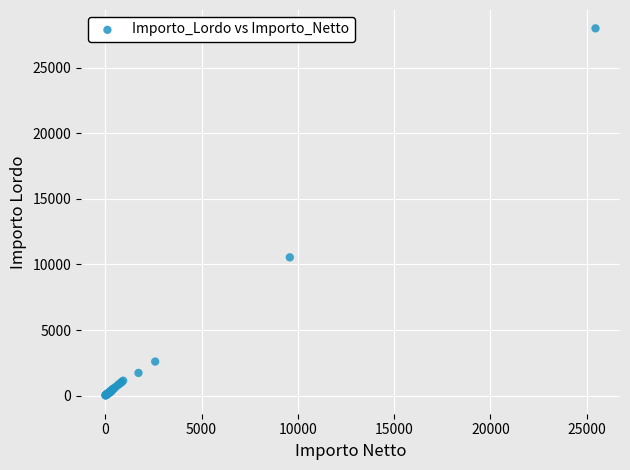

What Y value in the scatter plot is closest to 14009?

10542.8